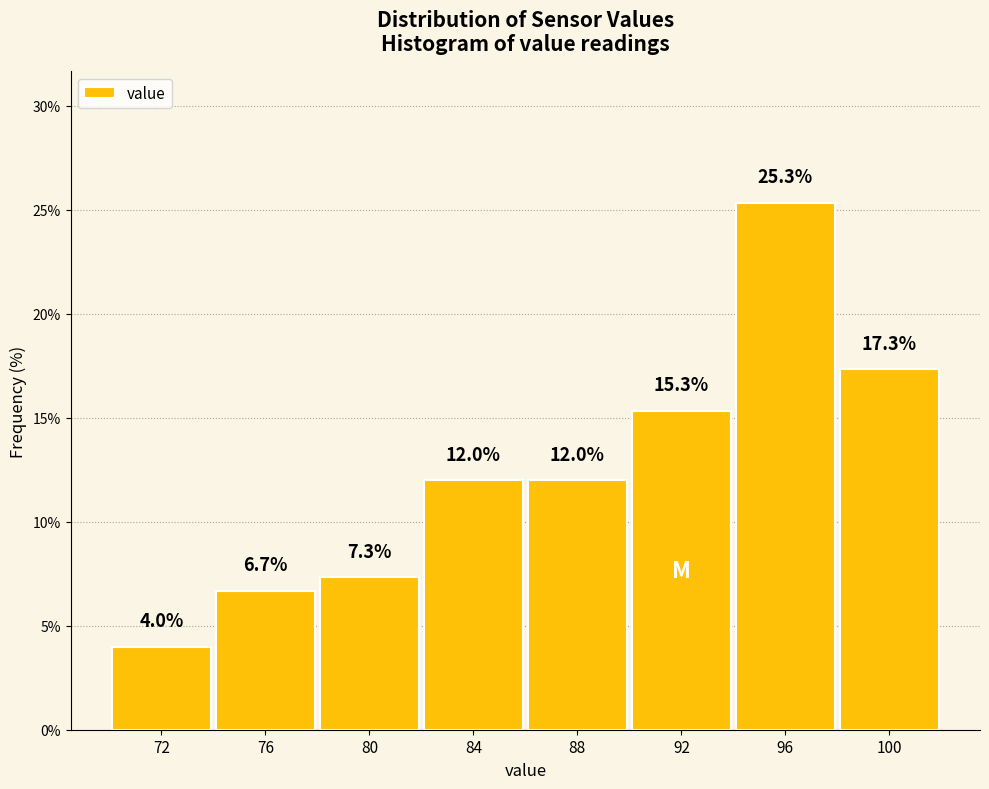

What is the height of the bar covering 78 to 82 on the x-axis?

7.3